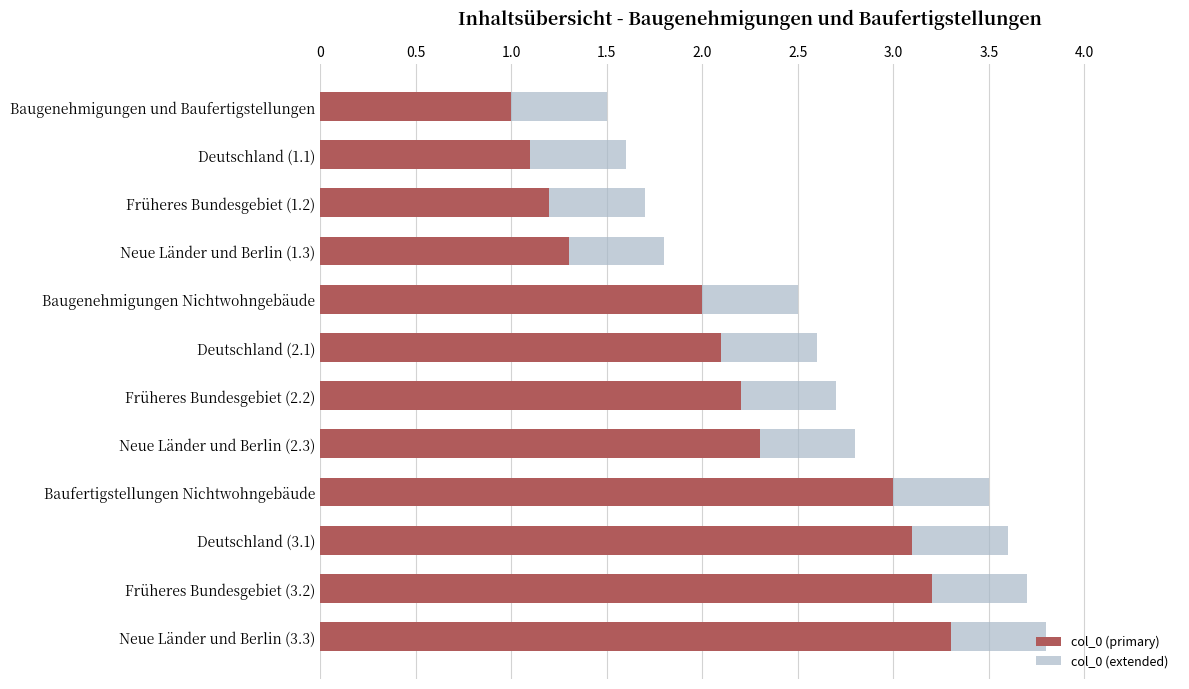

What is the minimum value for col_0 (extended)?

1.5